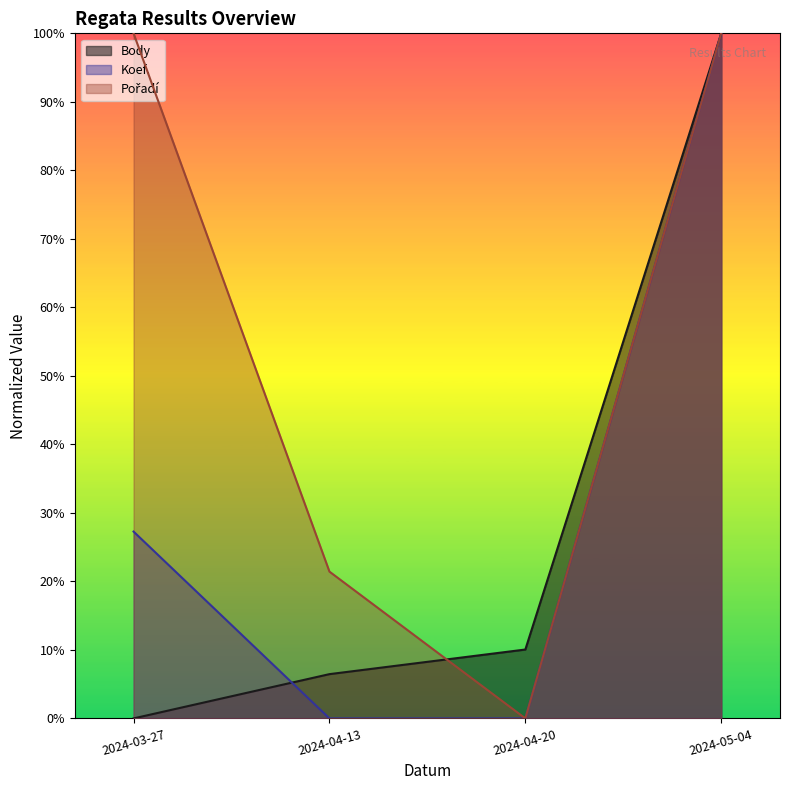

True or false: Body and Koef. cross at least once.

True